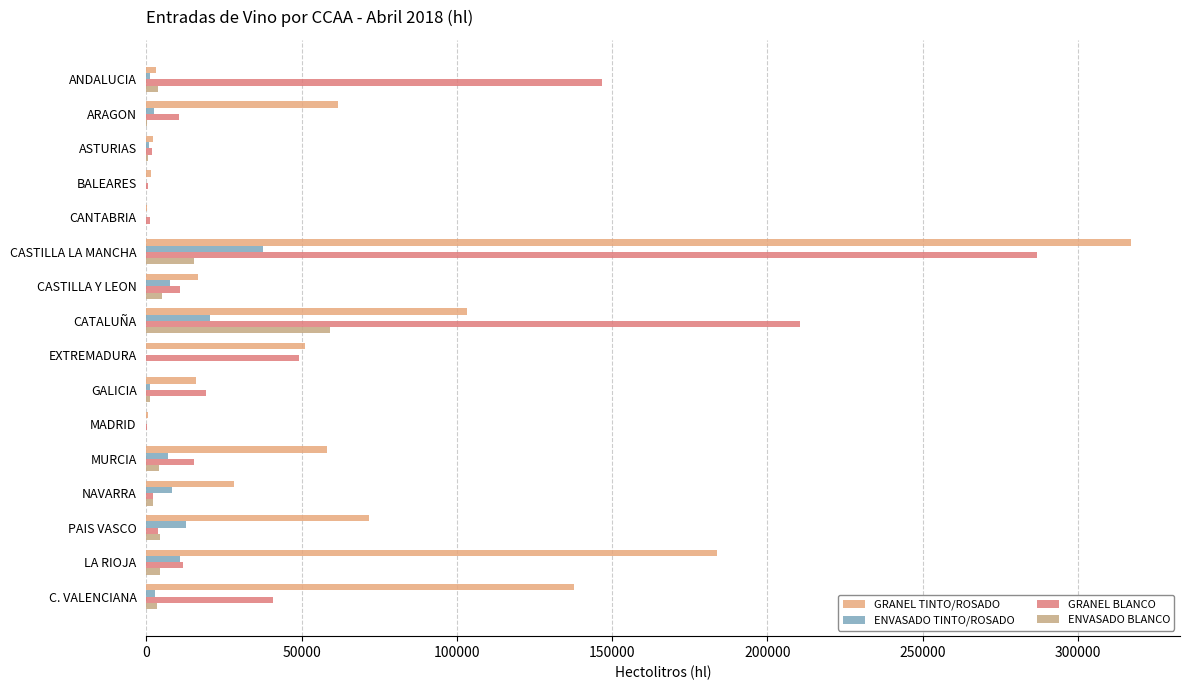

How many series are shown in this chart?

4